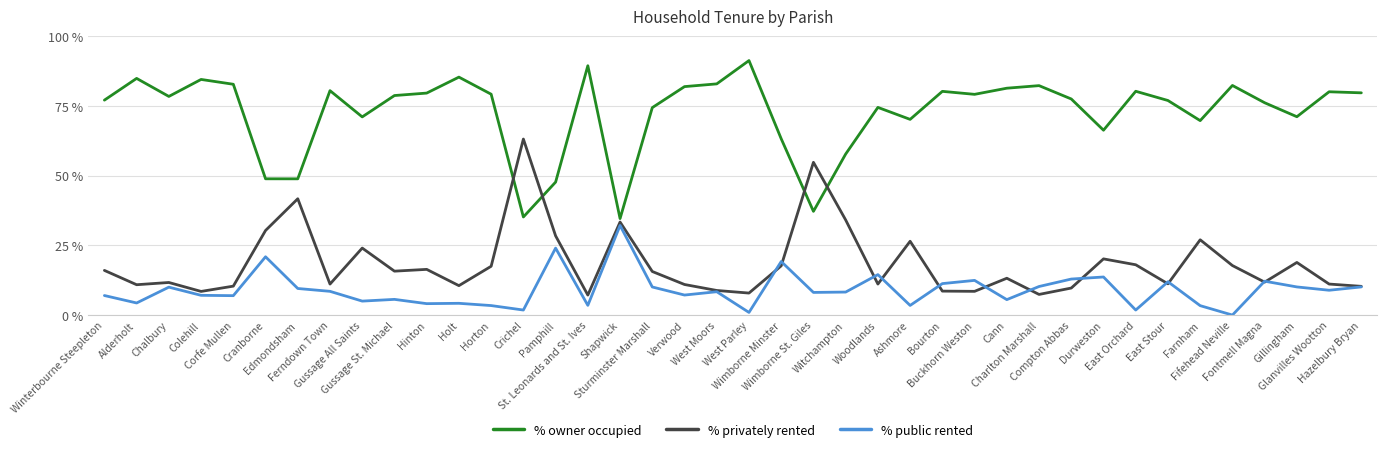

Which series has the largest total across all categories?

% owner occupied